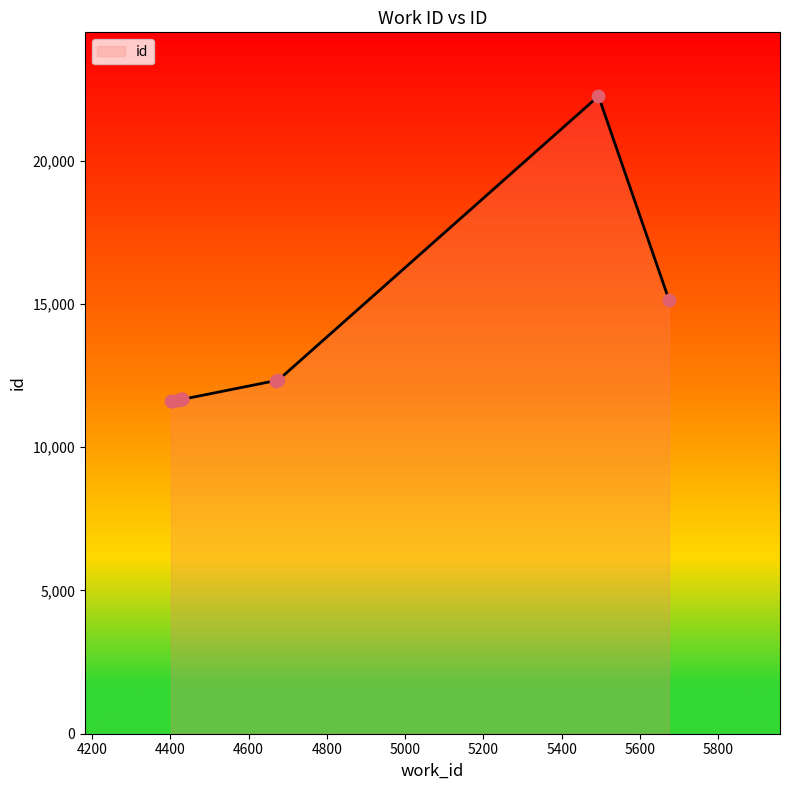

What is the minimum value shown in the chart?

11598